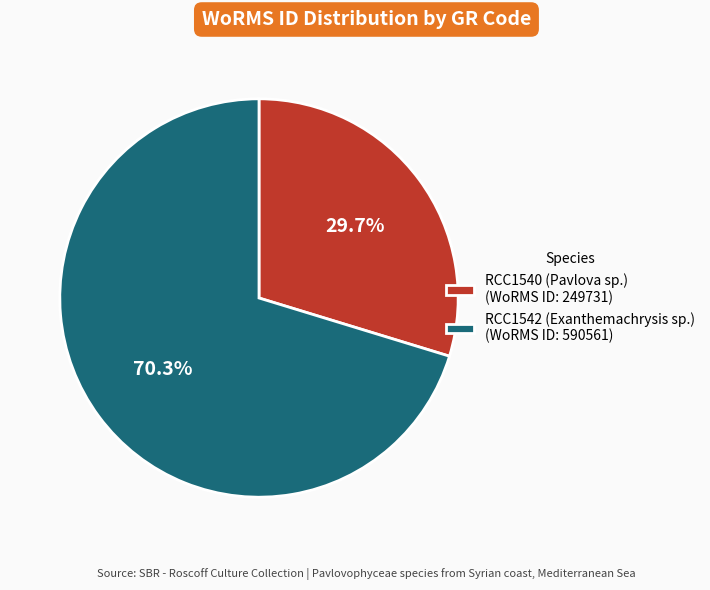

Approximately how many times larger is the value at RCC1540 (Pavlova sp.) compared to RCC1542 (Exanthemachrysis sp.)?

0.4